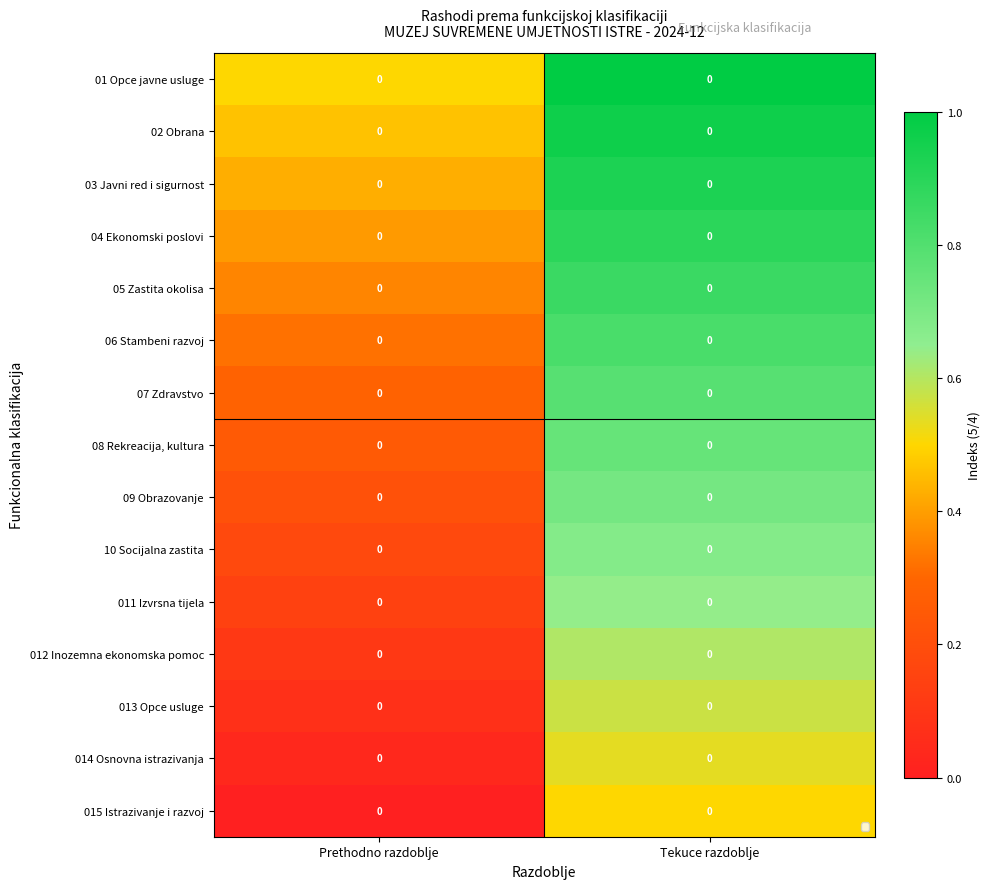

What is the difference between the 06 Stambeni razvoj values at Tekuce razdoblje and Prethodno razdoblje?

0.5